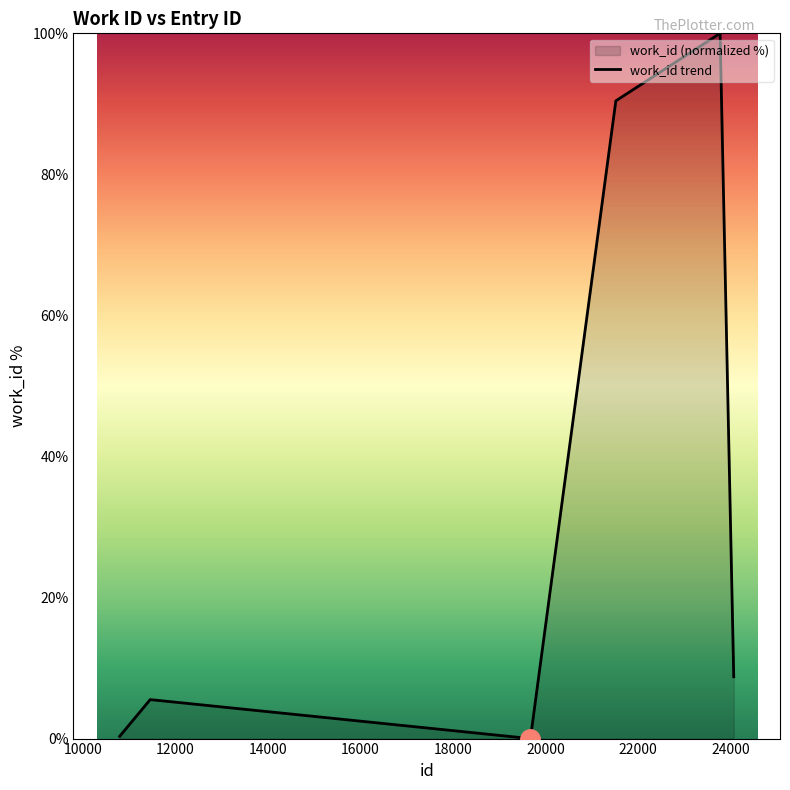

Between 19677 and 10797, which is larger?

10797